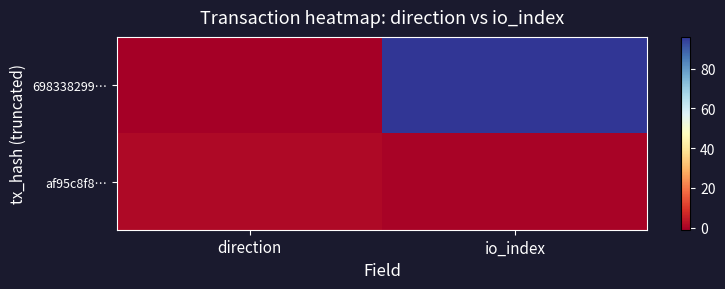

Which series has the largest total across all categories?

698338299…